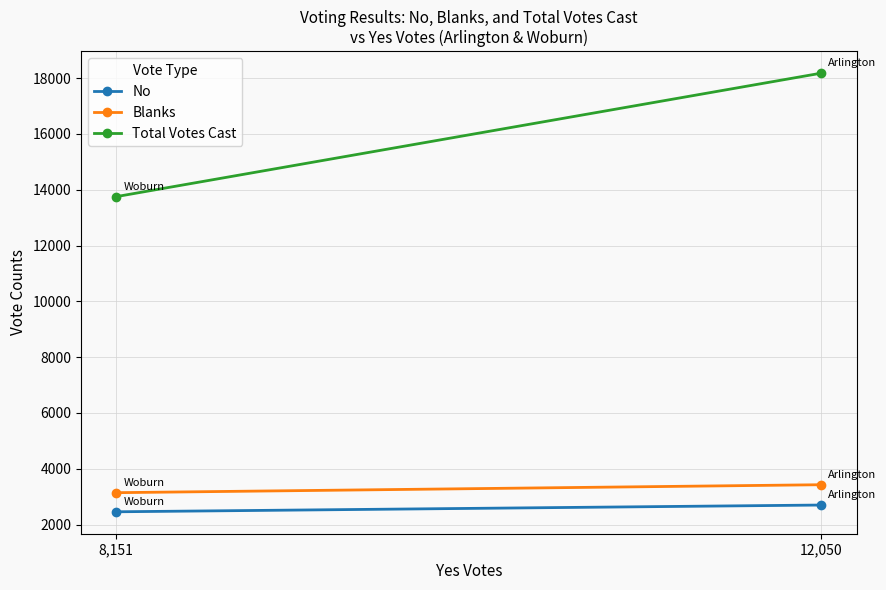

Which series has the largest total across all categories?

Total Votes Cast